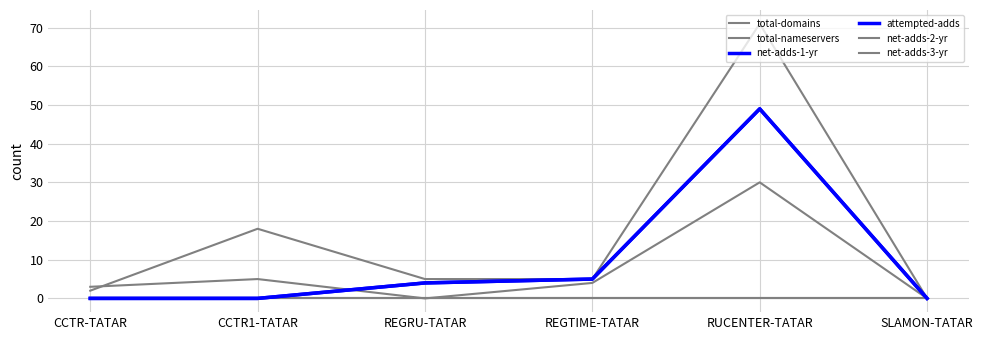

Is it true that net-adds-2-yr equals 0 at SLAMON-TATAR?

True